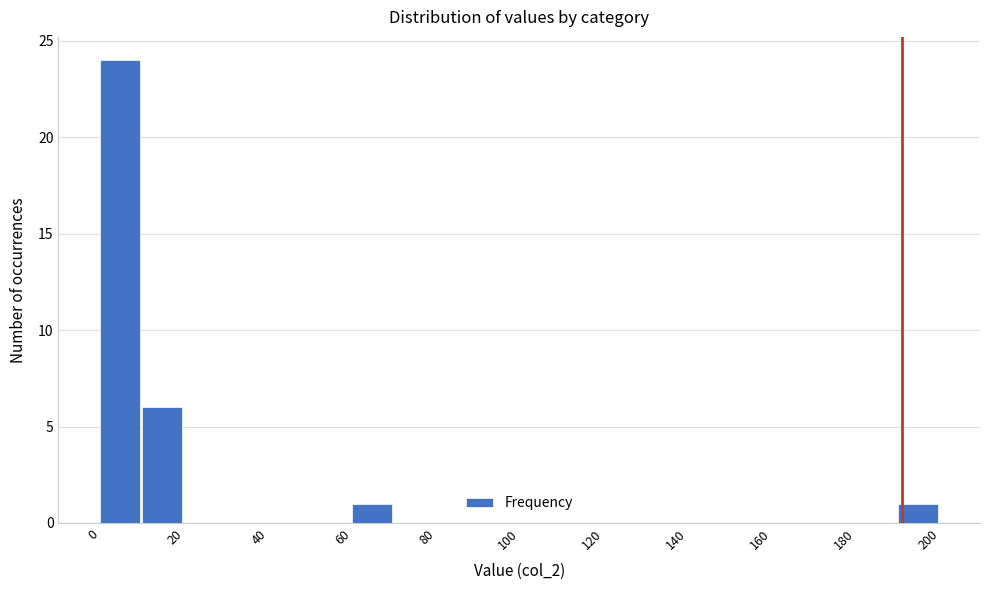

Which range on the x-axis has the tallest bar?

0 to 10